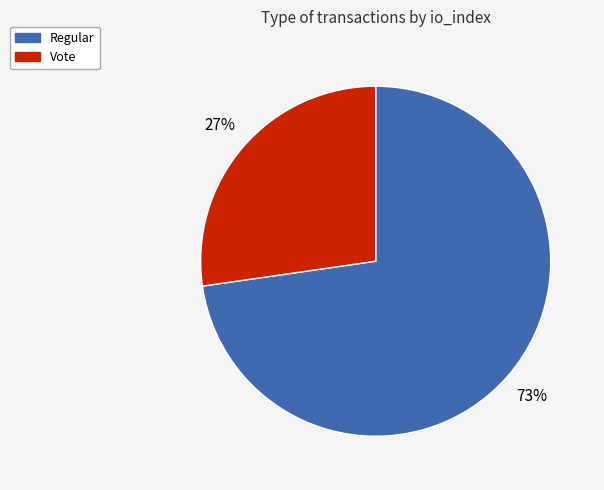

The Regular slice represents 63% of the pie. True or false?

False